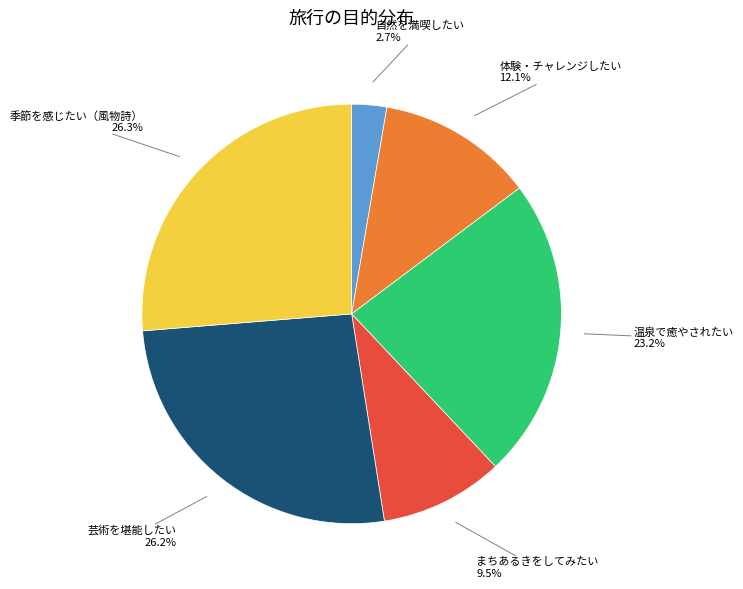

How many segments does this pie chart have?

6